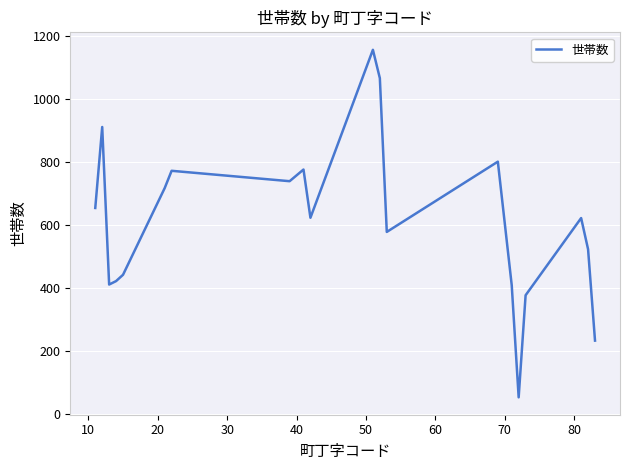

What is the difference between the maximum and minimum values?

1103